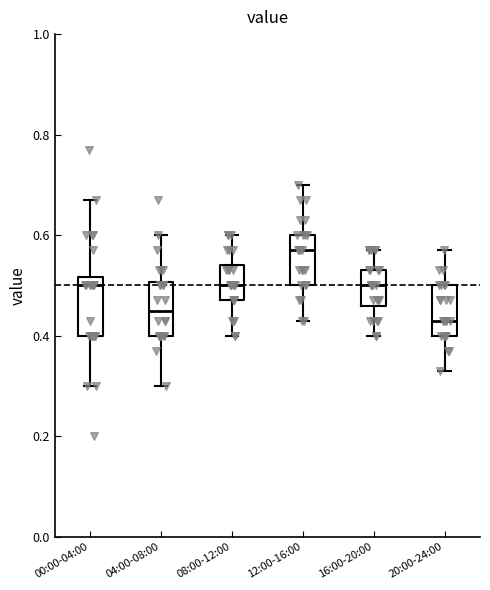

Reading left to right, read every box against the y-axis: the position of its median line, the range the box covers, and the ends of its whiskers. The values are not printed on the chart, so give them approximately, as read against the axis.

00:00-04:00: median 0.50, box 0.40 to 0.52, whiskers 0.30 to 0.68
04:00-08:00: median 0.46, box 0.40 to 0.50, whiskers 0.30 to 0.60
08:00-12:00: median 0.50, box 0.48 to 0.54, whiskers 0.40 to 0.60
12:00-16:00: median 0.58, box 0.50 to 0.60, whiskers 0.44 to 0.70
16:00-20:00: median 0.50, box 0.46 to 0.54, whiskers 0.40 to 0.58
20:00-24:00: median 0.44, box 0.40 to 0.50, whiskers 0.34 to 0.58